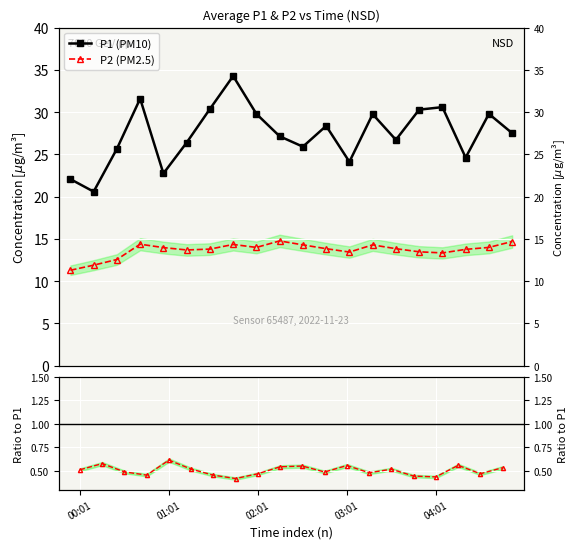

True or false: P1 (PM10) and P2 (PM2.5) intersect in this chart.

False